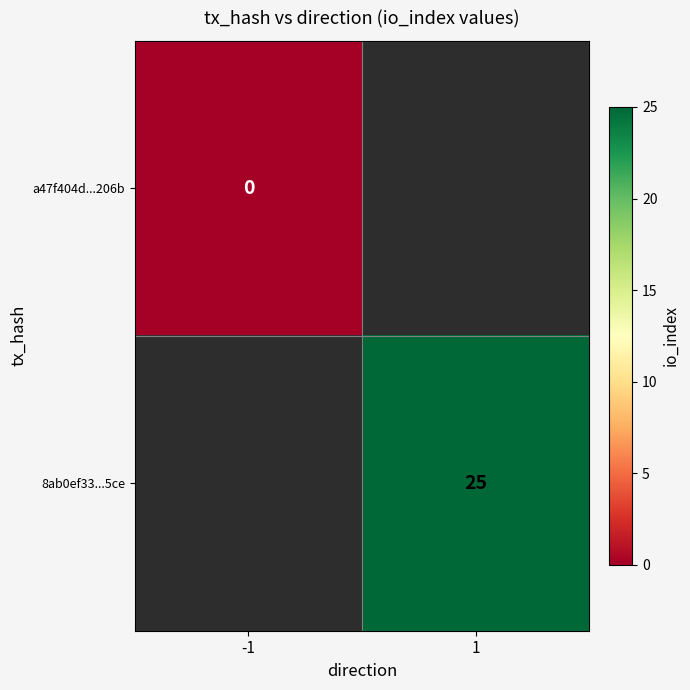

Count the number of data series in this chart.

2